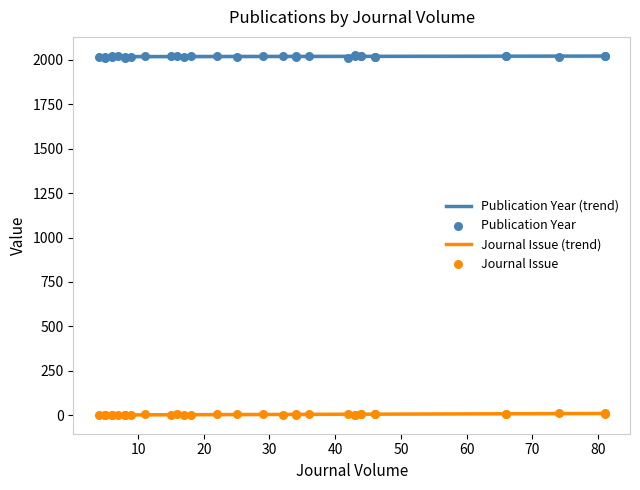

At how many categories does at least one series exceed 336?

40